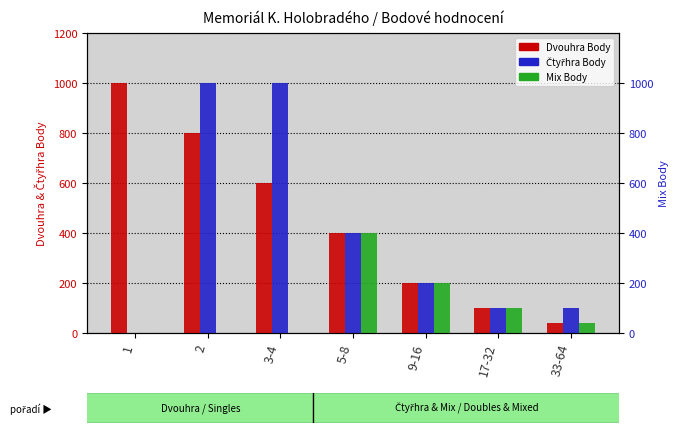

How many groups of bars are there?

7